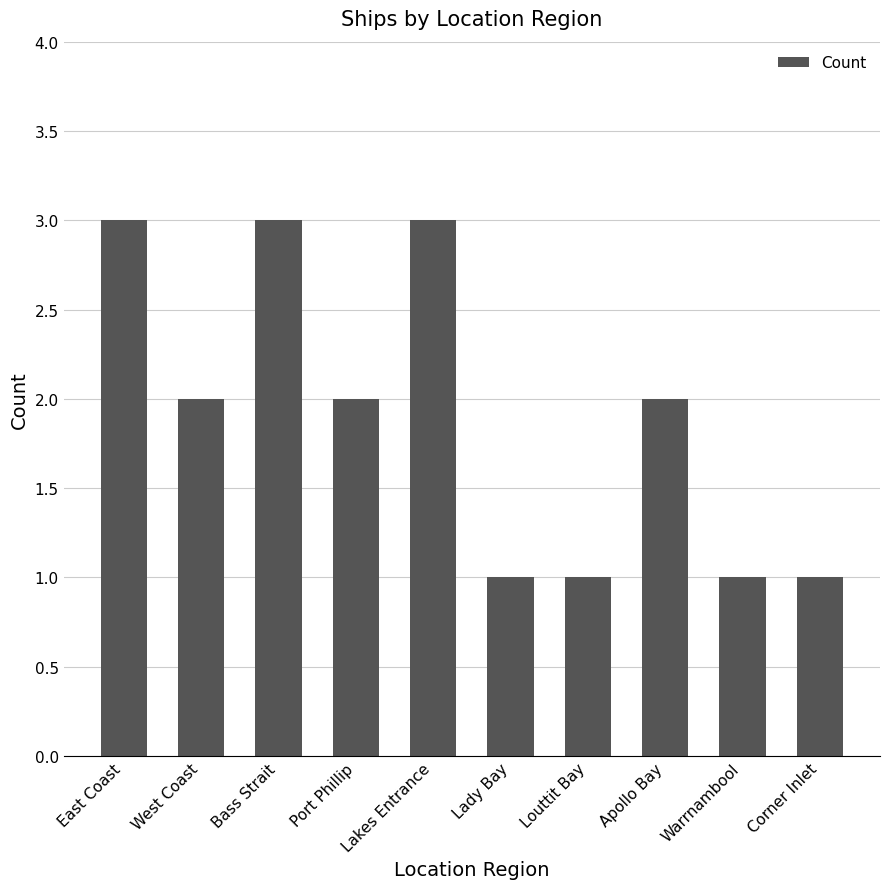

What is the maximum value shown in the chart?

3